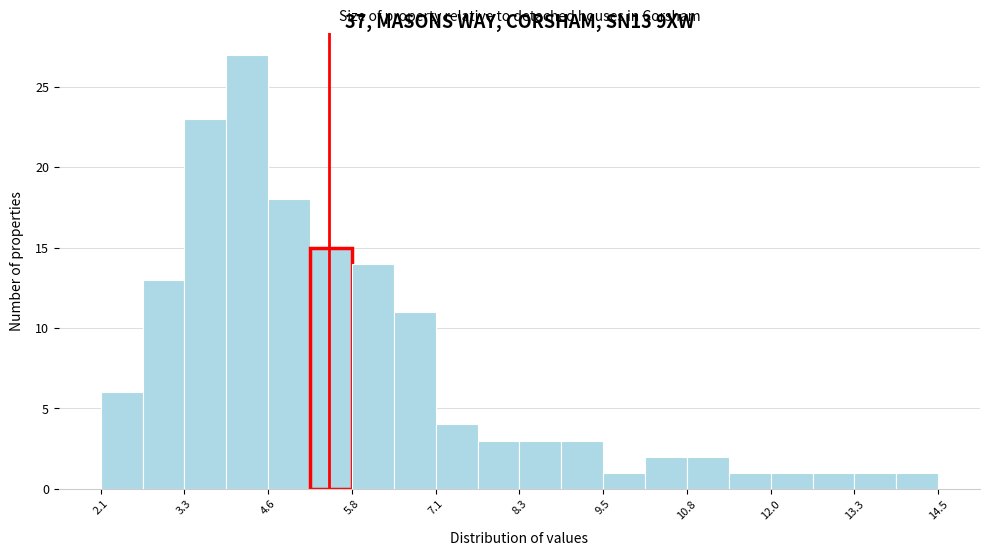

Around what value on the x-axis is the tallest bar? Give the approximate position of its centre, as read against the axis.

4.2